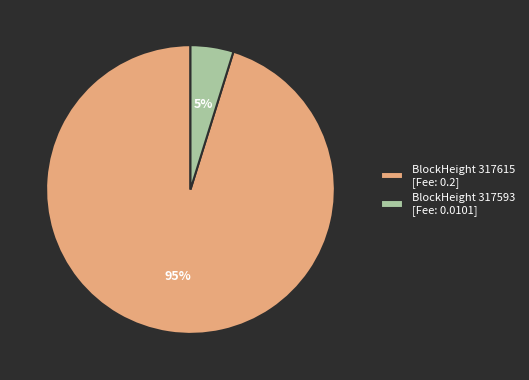

To the nearest percent, what is the difference between the largest and smallest slice percentages?

90%